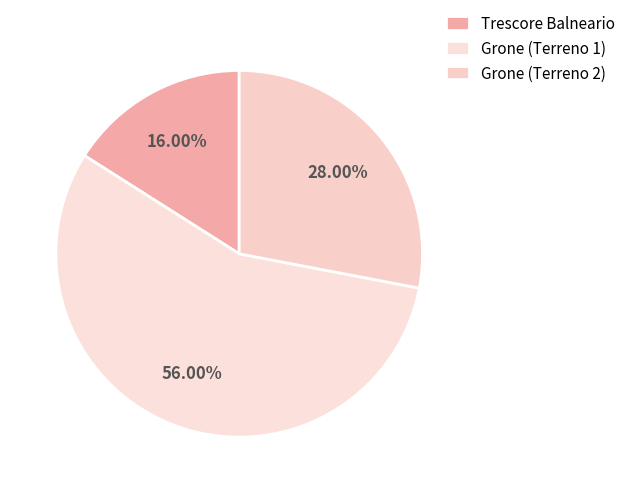

How many segments does this pie chart have?

3